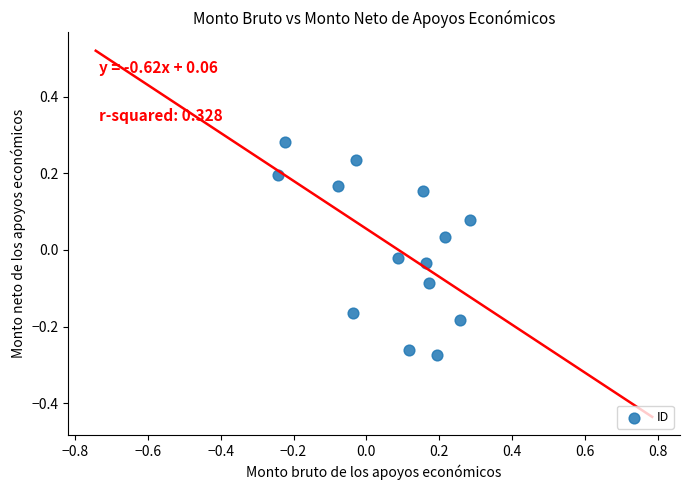

What is the range of Y values (max minus min)?

0.6